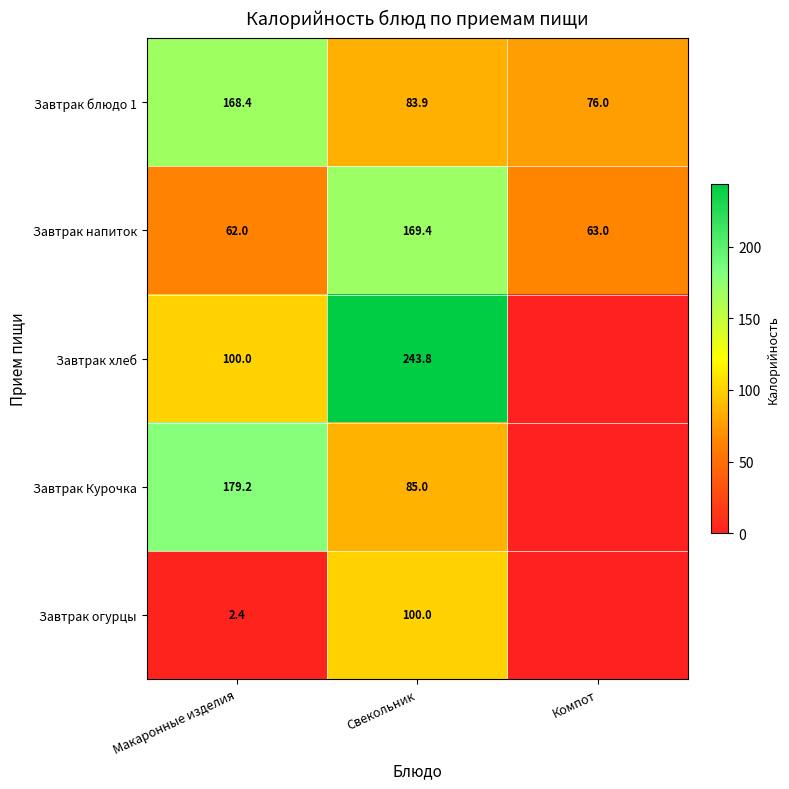

Which series changed the most between Макаронные изделия and Свекольник?

Завтрак хлеб